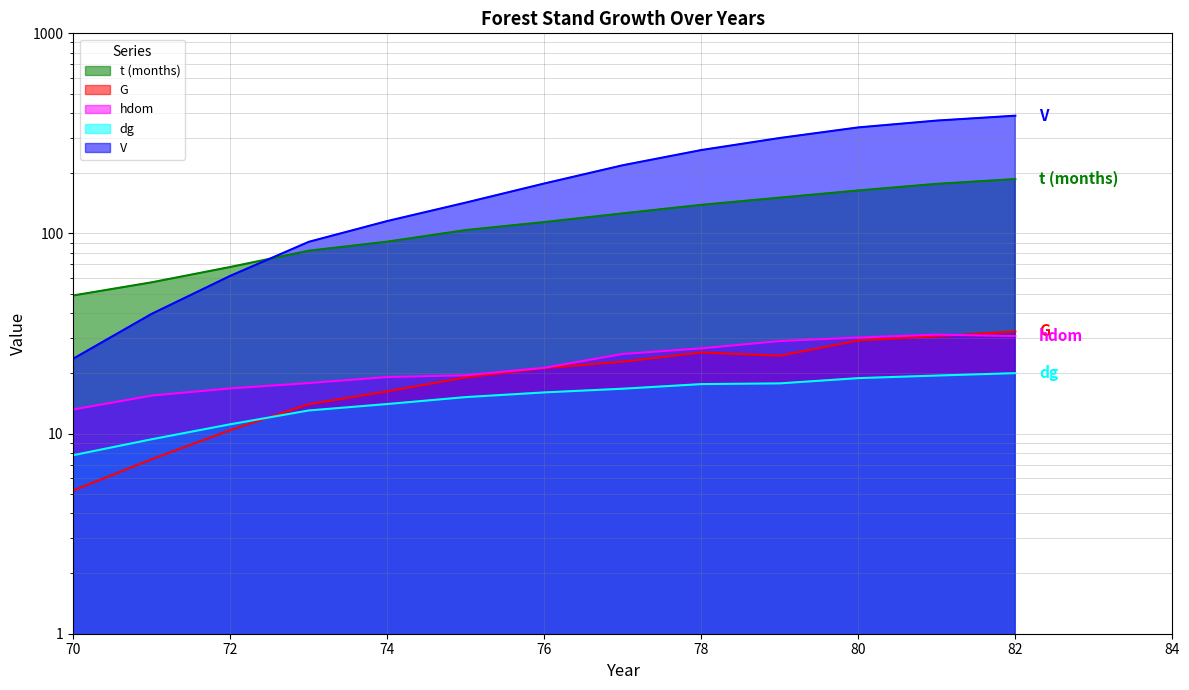

What is the difference between the maximum and minimum values in the G series?

27.2